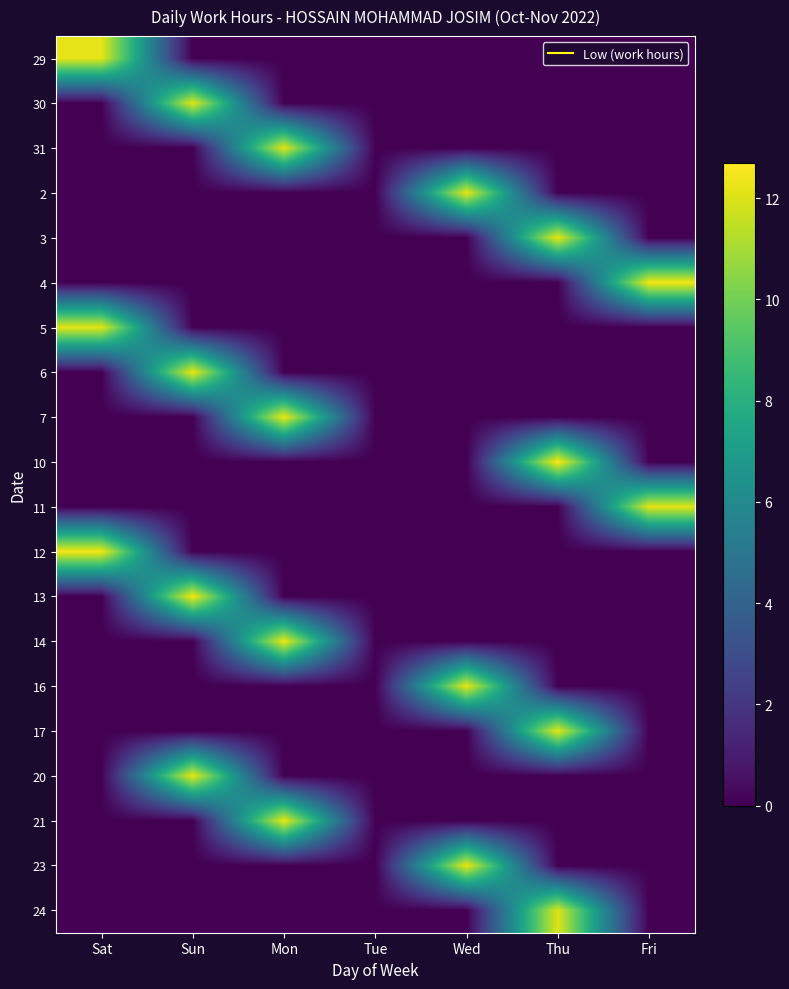

At which category is the sum across all series the highest?

Sun